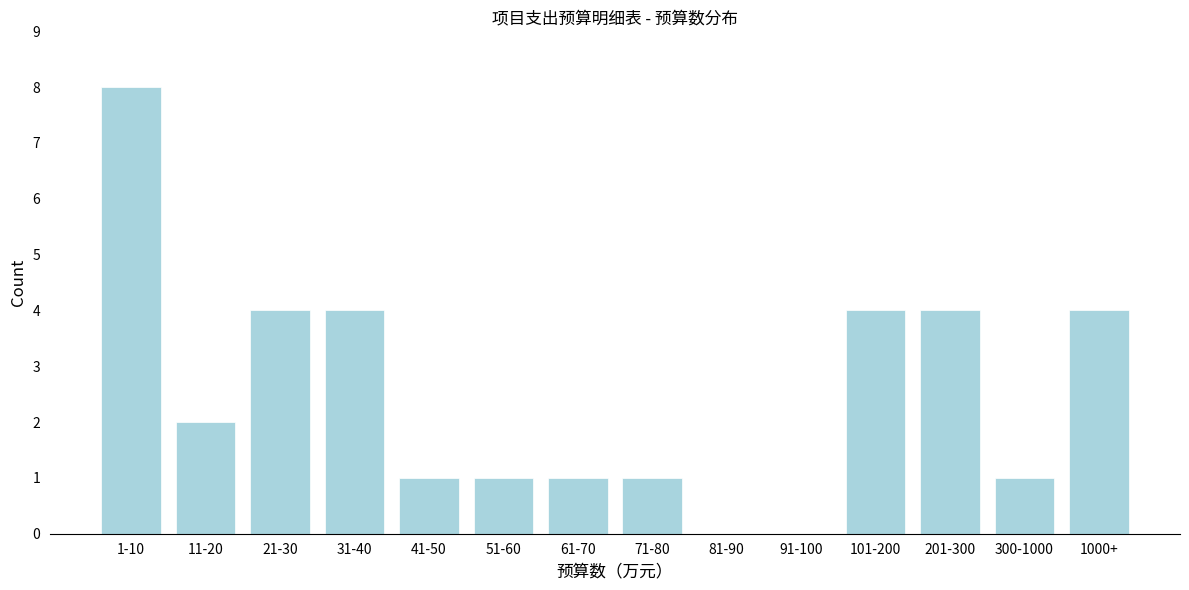

Reading left to right, transcribe all the data shown in this chart.

1-10=8	11-20=2	21-30=4	31-40=4	41-50=1	51-60=1	61-70=1	71-80=1	81-90=0	91-100=0	101-200=4	201-300=4	300-1000=1	1000+=4